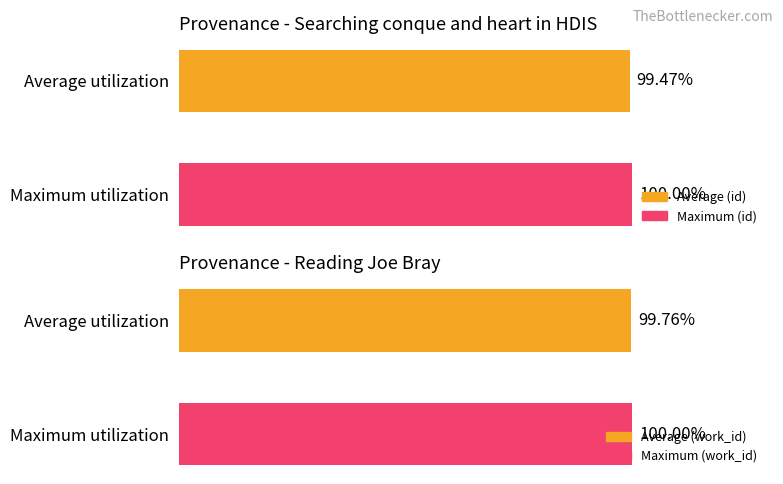

What value does the id series have at Maximum utilization?

100.0